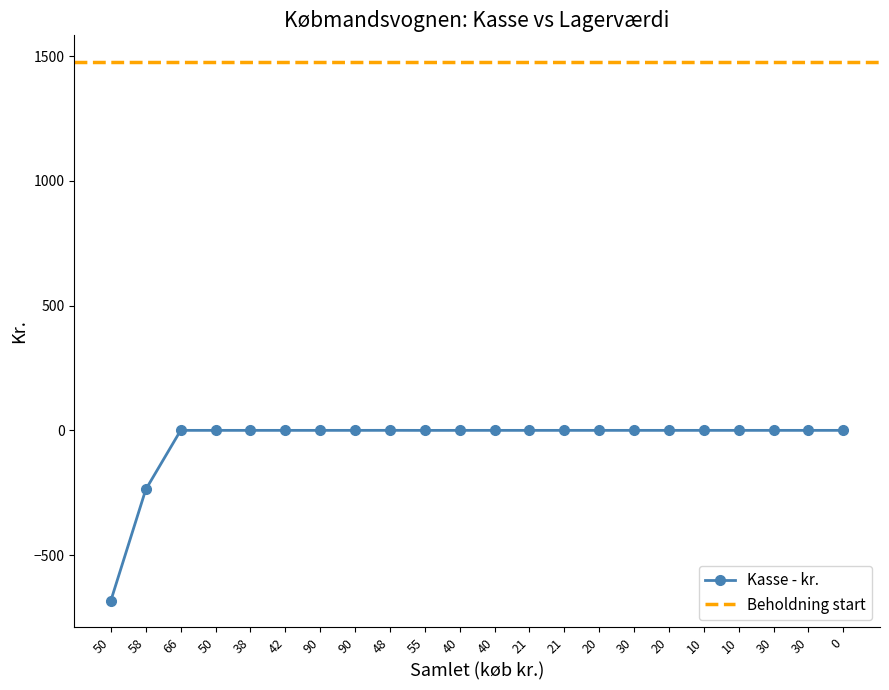

List the labels in order of value, largest first.

48, 66, 50, 38, 42, 90, 90, 40, 40, 21, 21, 20, 30, 20, 10, 10, 30, 30, 0, 55, 58, 50